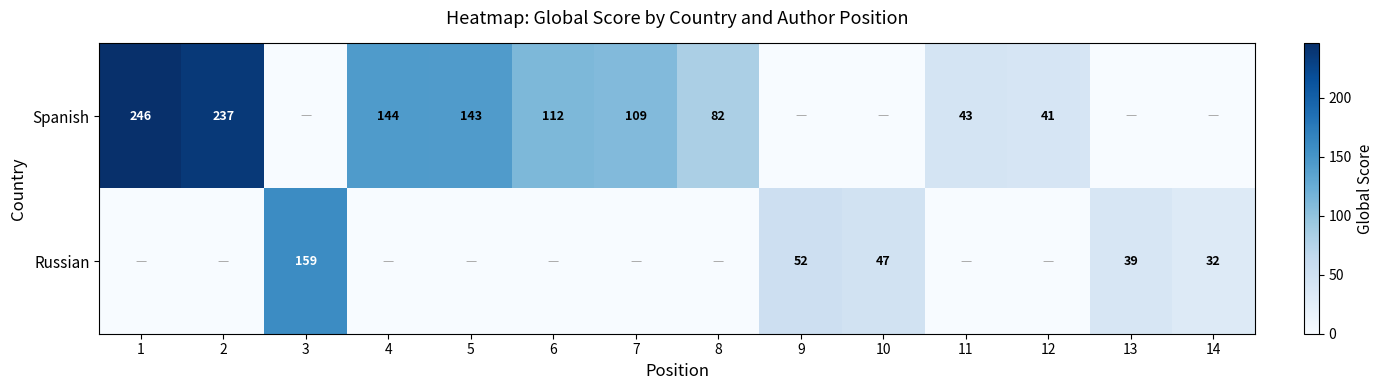

True or false: Russian has a value of 52 at 13.

False